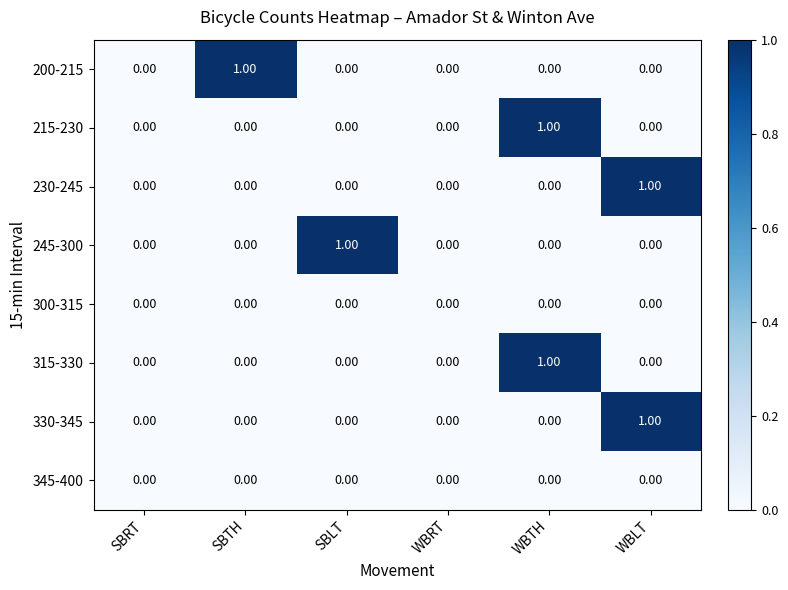

Between SBTH and WBRT, which series saw the biggest shift?

200-215